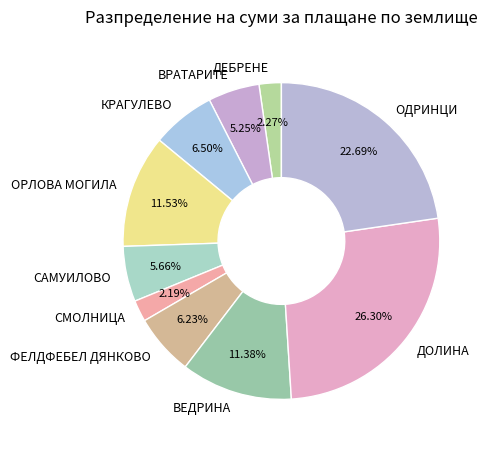

Is it true that ОДРИНЦИ is 34% of the pie?

False